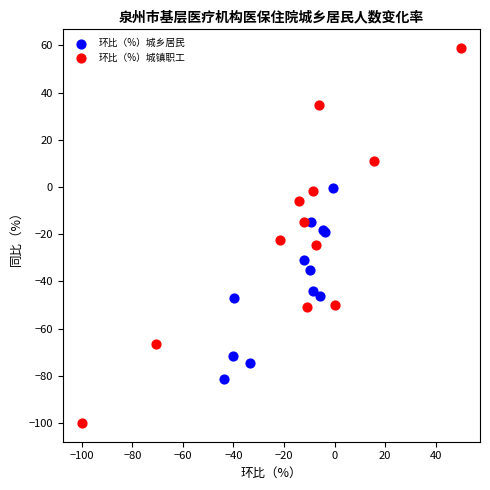

Which series has the largest Y range (max minus min)?

环比（%）城镇职工